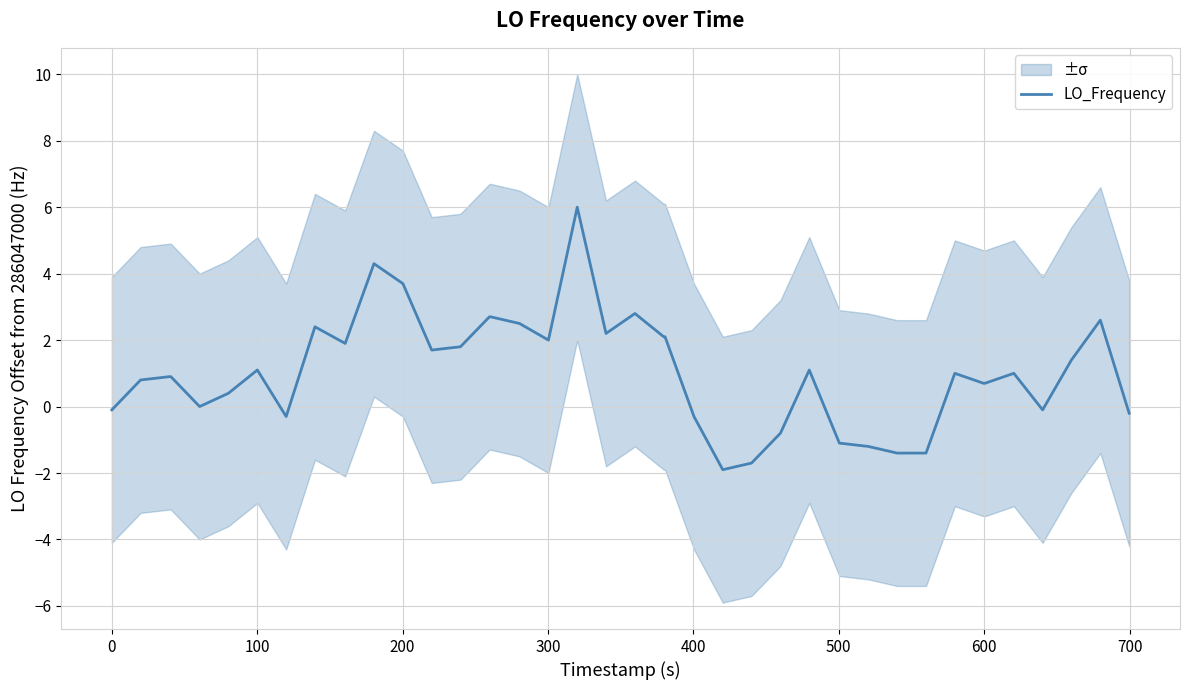

What is the lowest value of the LO_Frequency series?

-1.9